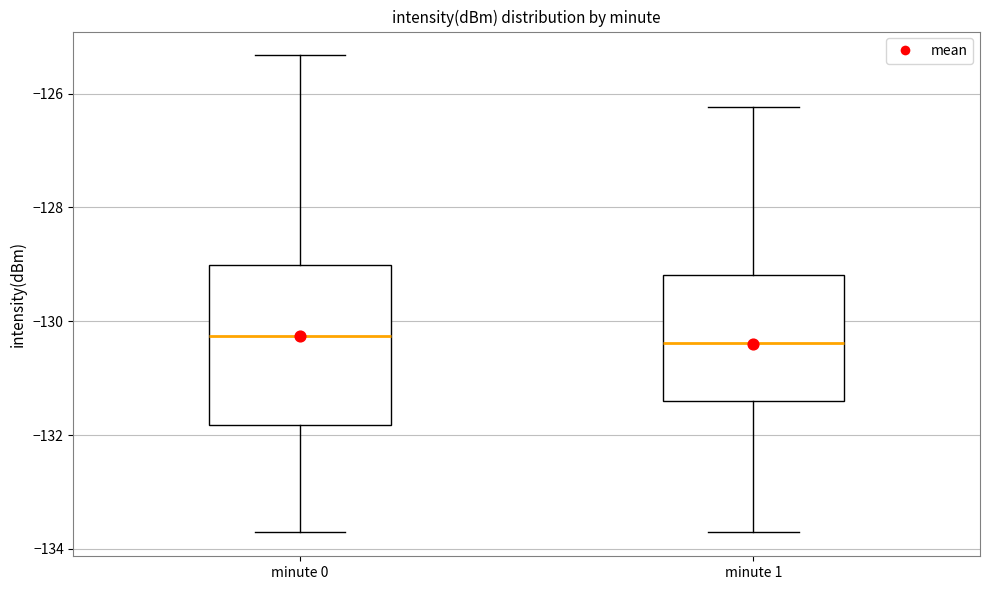

Which box is the tallest, from its lower edge to its upper edge?

minute 0